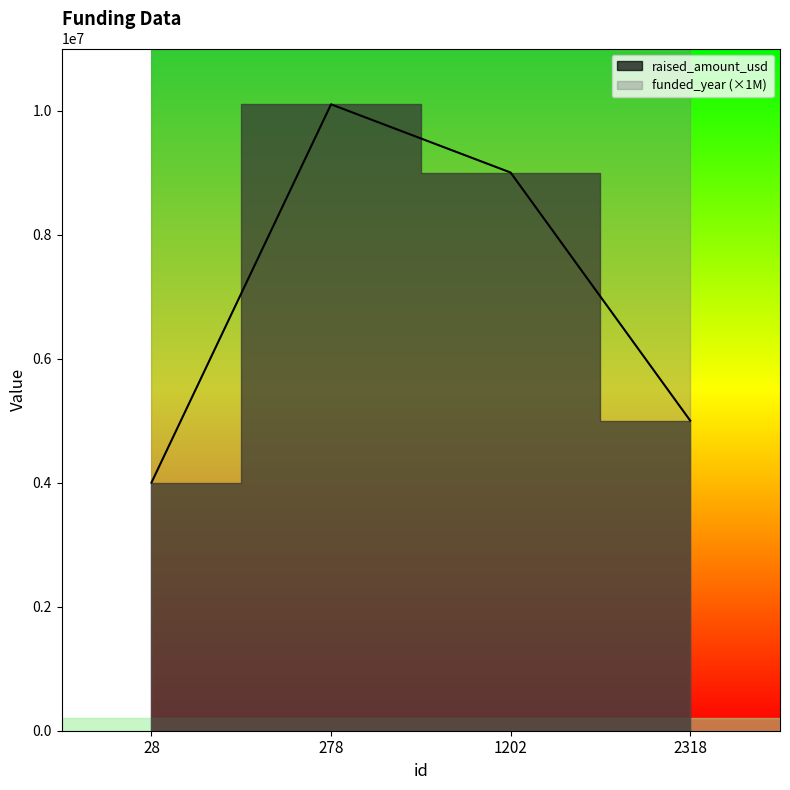

True or false: raised_amount_usd and funded_year intersect in this chart.

False